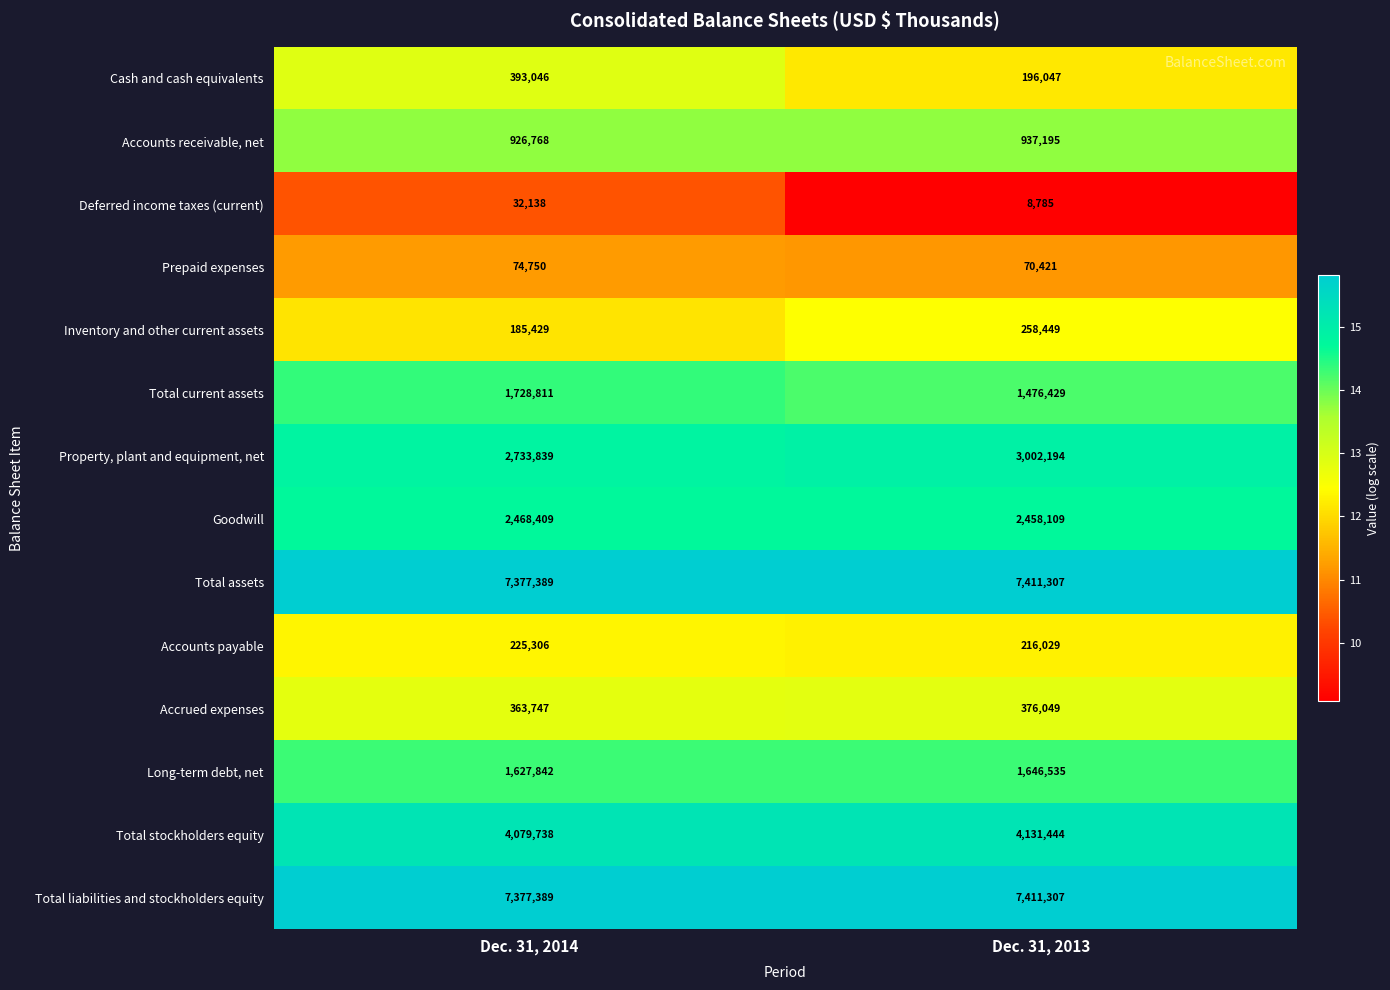

Reading right to left, what are all the values shown in this chart?

Cash and cash equivalents: 196047	393046
Accounts receivable, net: 937195	926768
Deferred income taxes (current): 8785	32138
Prepaid expenses: 70421	74750
Inventory and other current assets: 258449	185429
Total current assets: 1476429	1728811
Property, plant and equipment, net: 3002194	2733839
Goodwill: 2458109	2468409
Total assets: 7411307	7377389
Accounts payable: 216029	225306
Accrued expenses: 376049	363747
Long-term debt, net: 1646535	1627842
Total stockholders equity: 4131444	4079738
Total liabilities and stockholders equity: 7411307	7377389